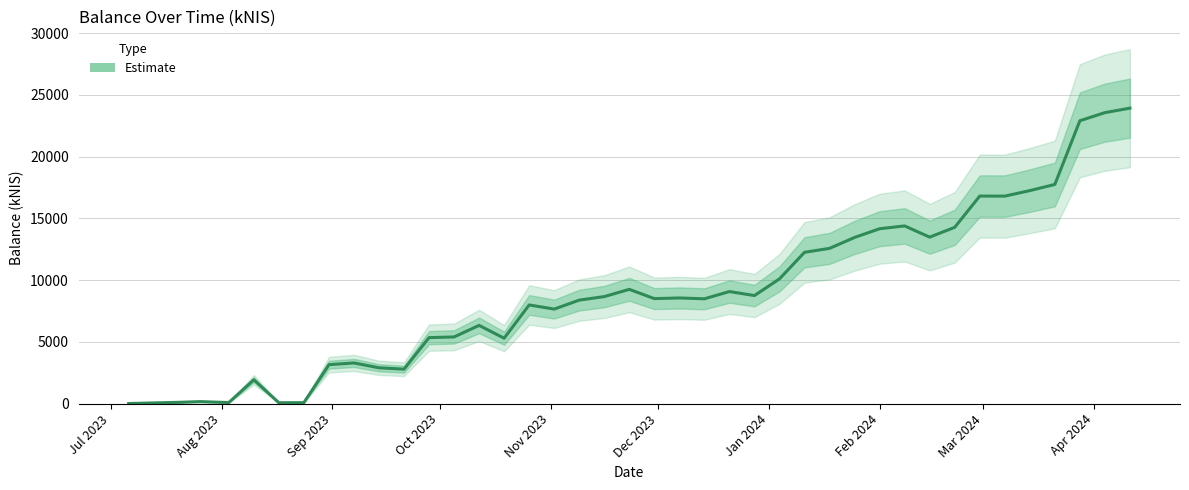

Does the chart display data point markers on the line(s)?

No